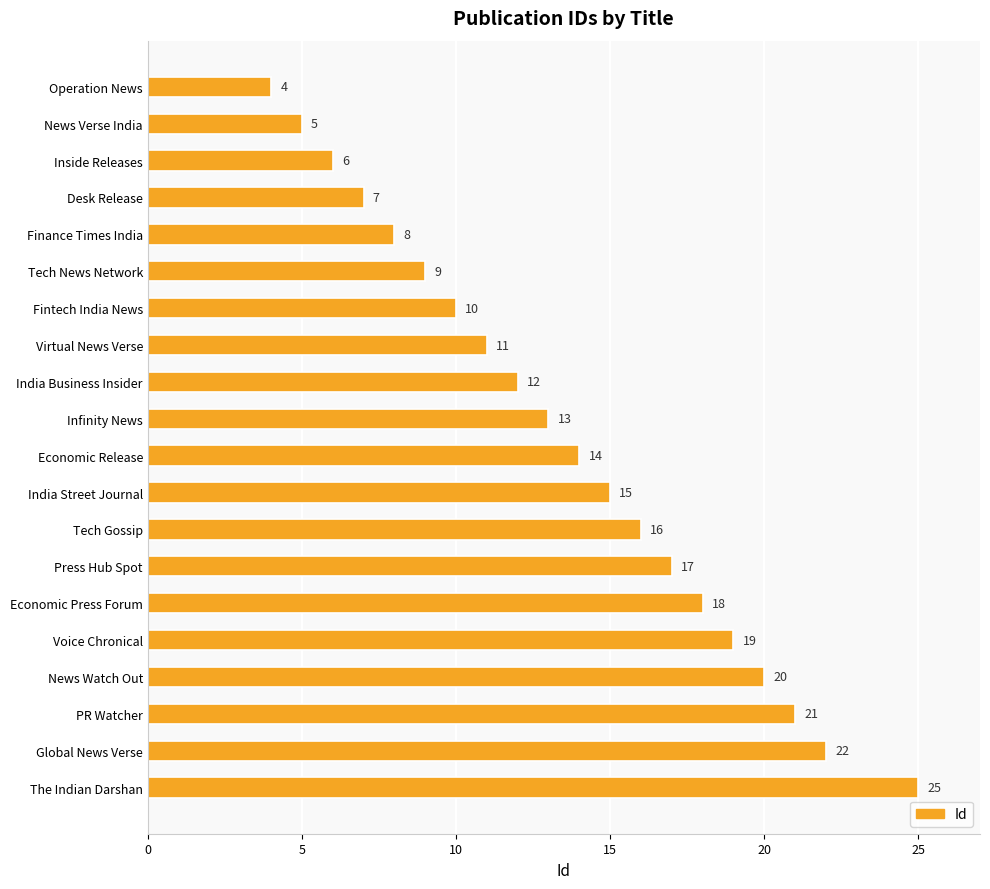

What is the smallest value displayed?

4